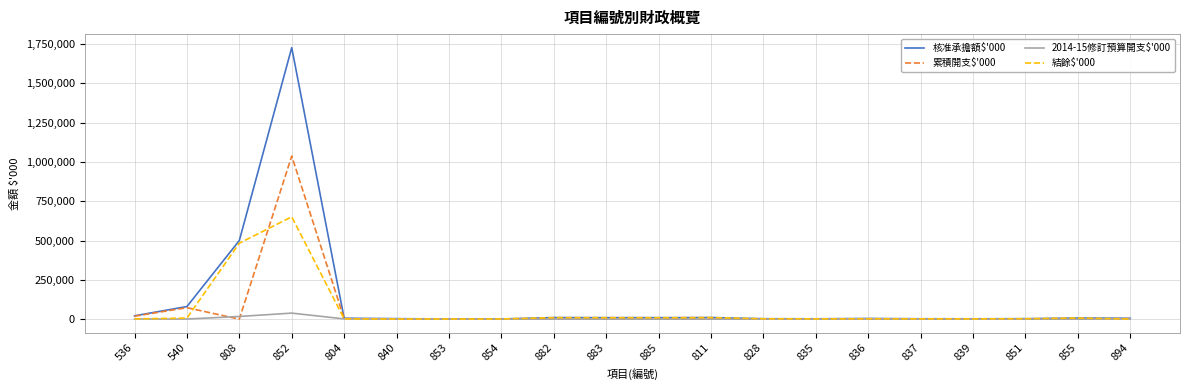

The value of 累積開支$'000 at 837 is 487544. True or false?

False